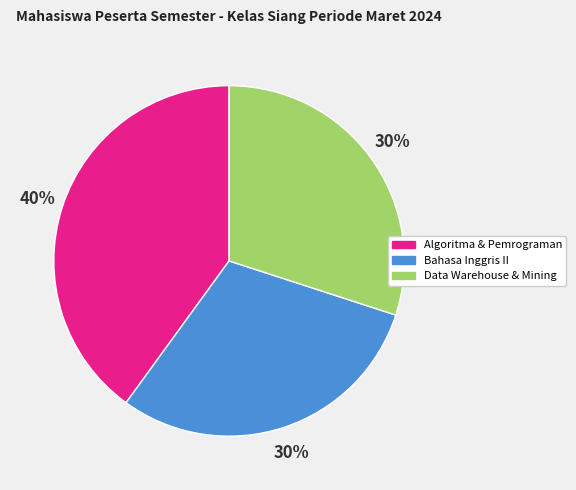

Does any single category account for the majority?

No